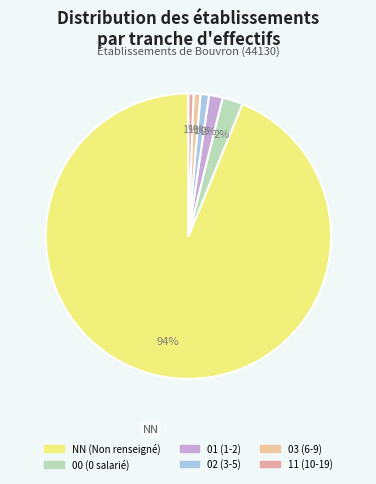

To the nearest percent, what is the difference between the 01 and 02 slice percentages?

1%